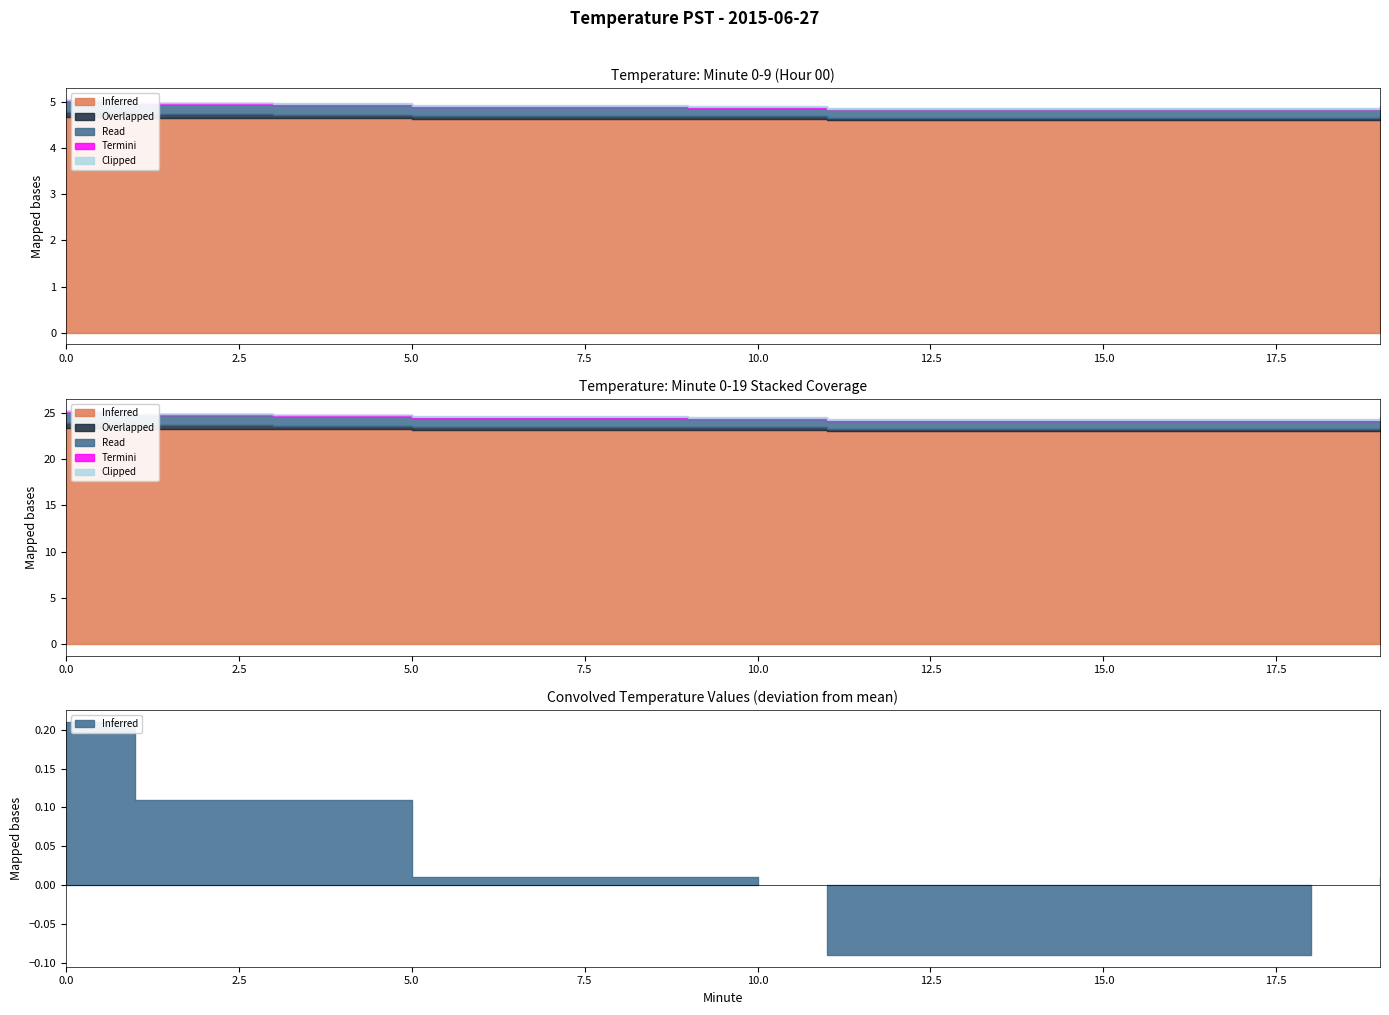

The value of Termini at 15 is 0.1. True or false?

True